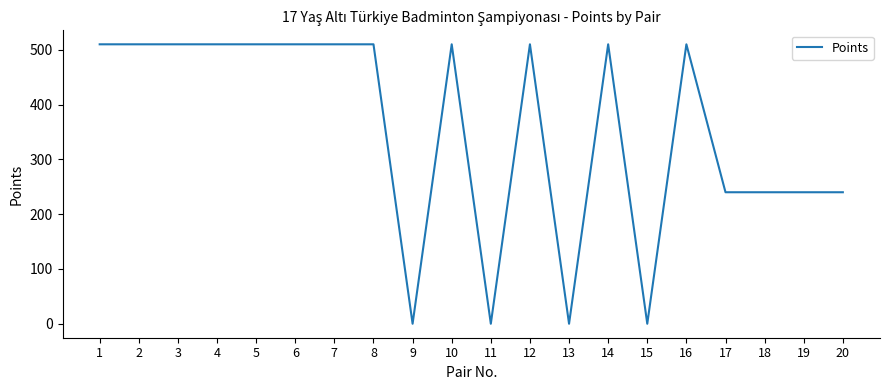

True or false: the data shows 349 at 18.

False